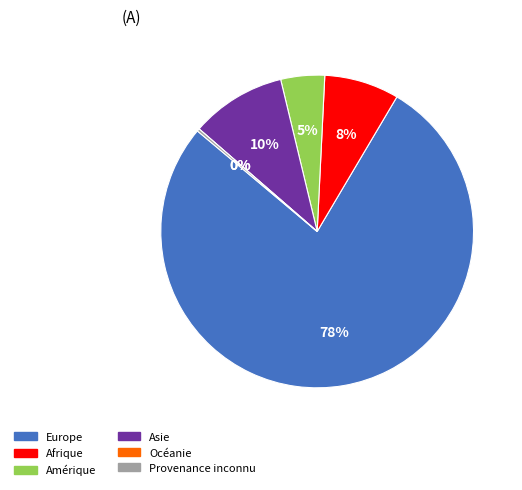

To the nearest percent, what is the average slice percentage?

17%